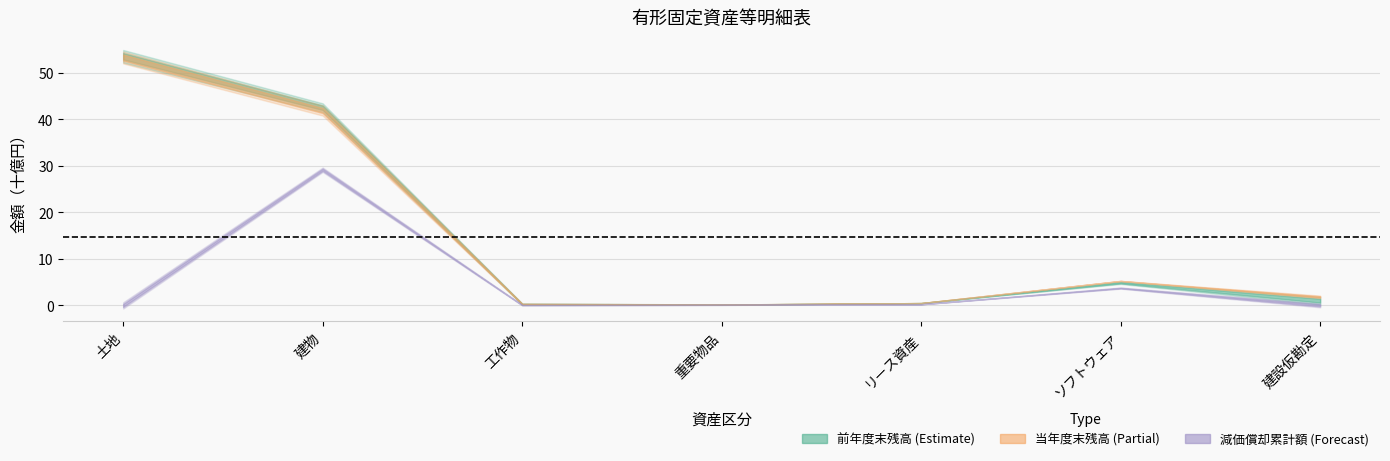

What is the label of the 2nd point from the left?

建物